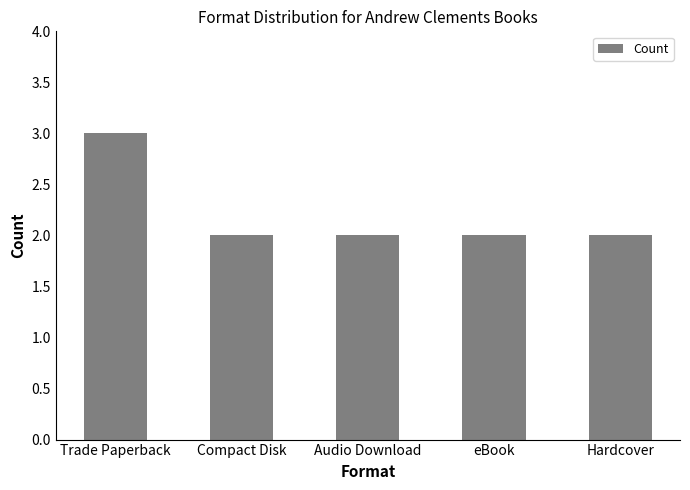

What is the sum of the values at Compact Disk and Audio Download?

4